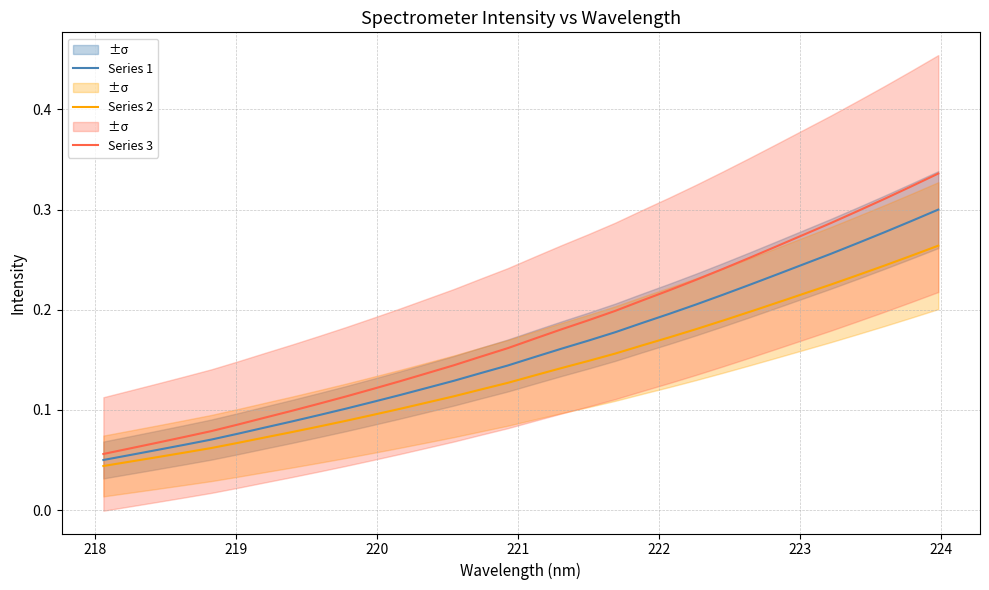

True or false: Series 3 and Series 2 cross at least once.

False